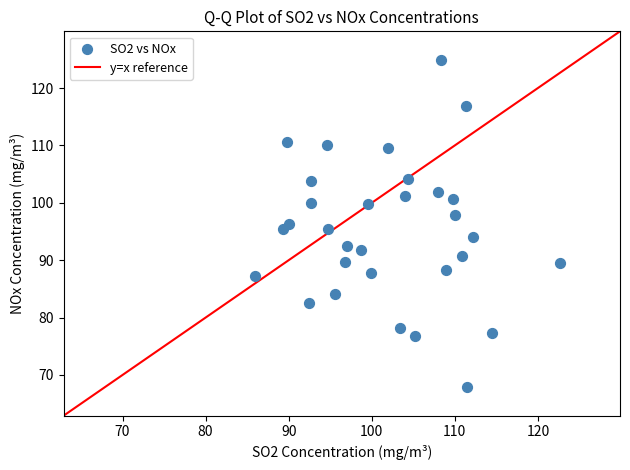

What is the range of X values (max minus min)?

36.7